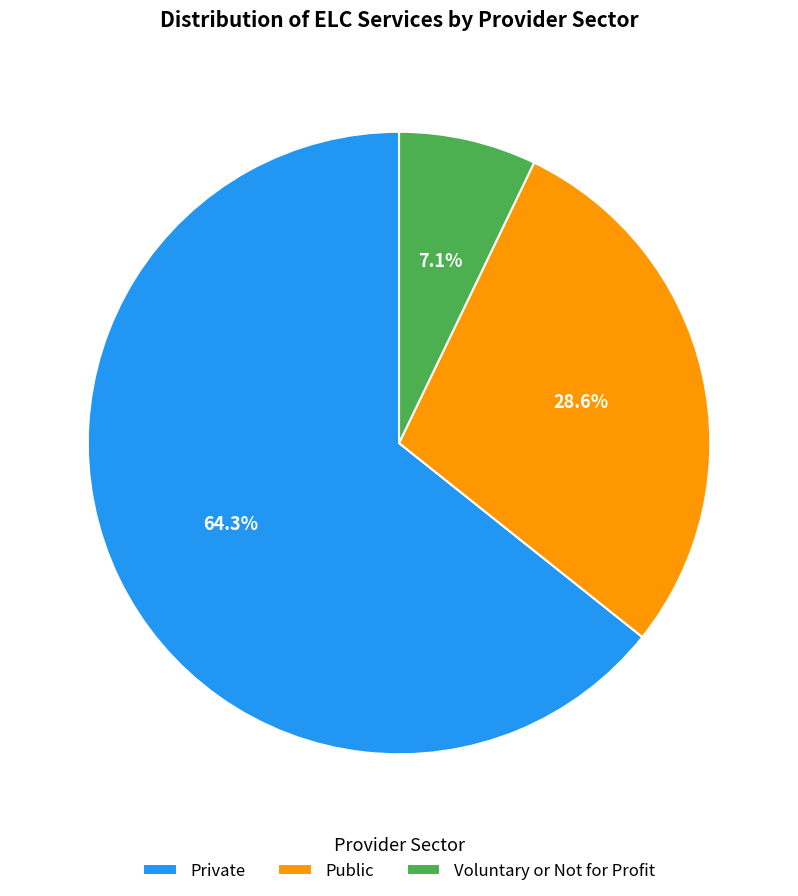

Which has a higher value, Public or Voluntary or Not for Profit?

Public